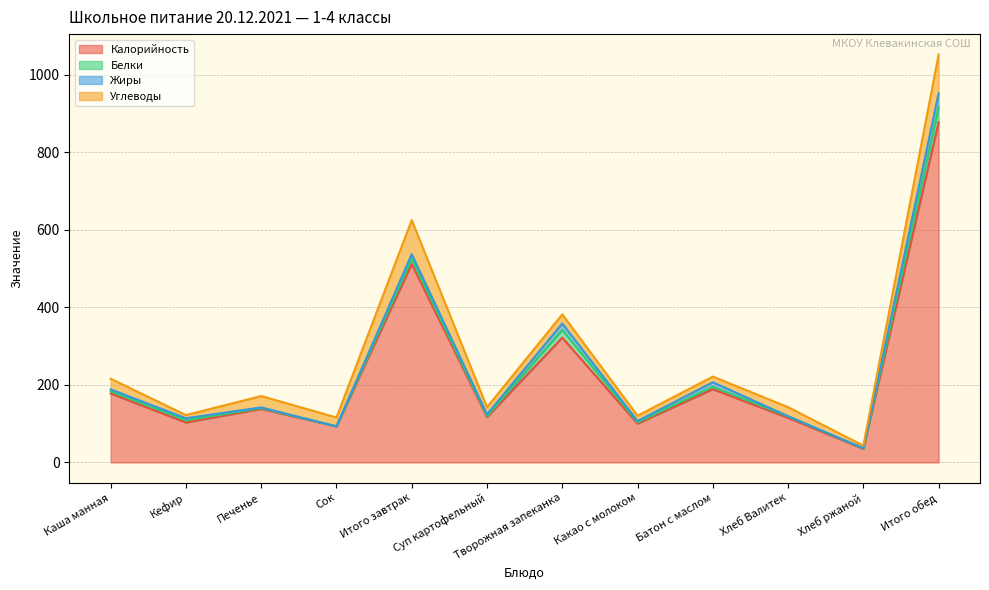

What is the label of the 9th point from the right?

Сок